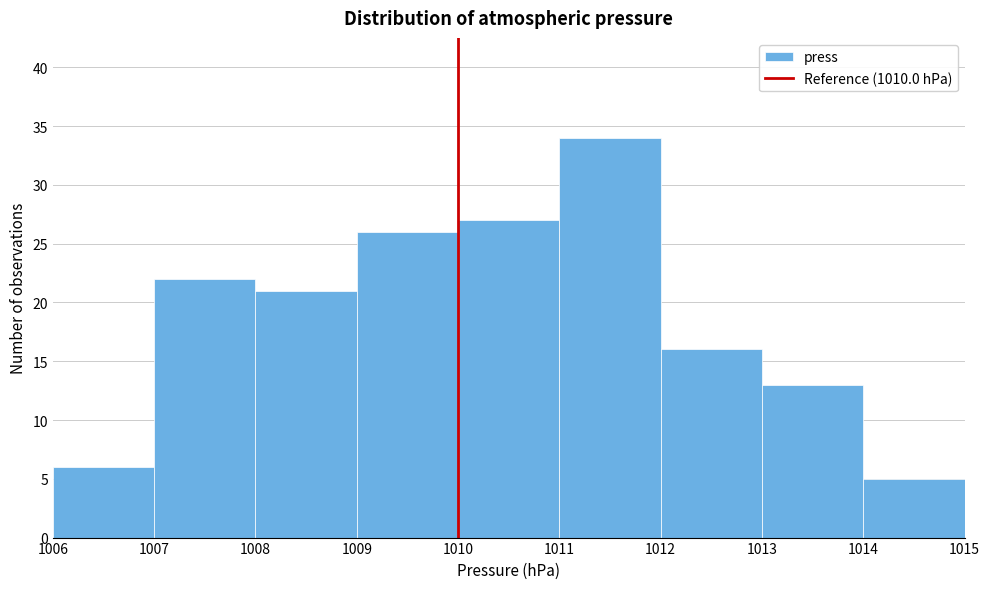

Over which range of the x-axis is the bar tallest?

1011 to 1012